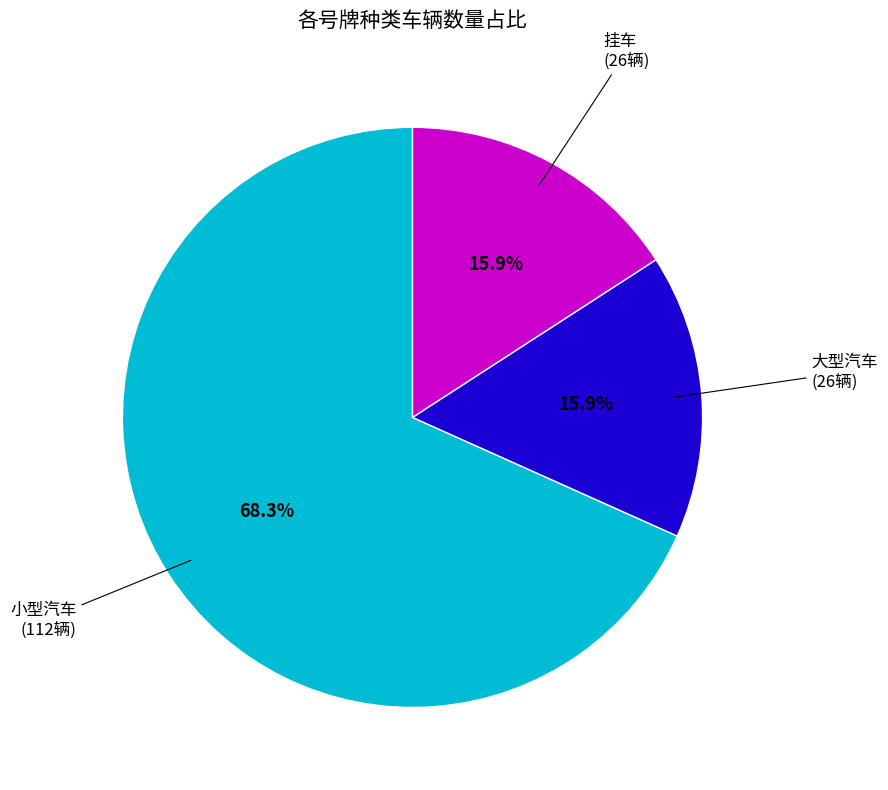

What is the majority slice?

小型汽车